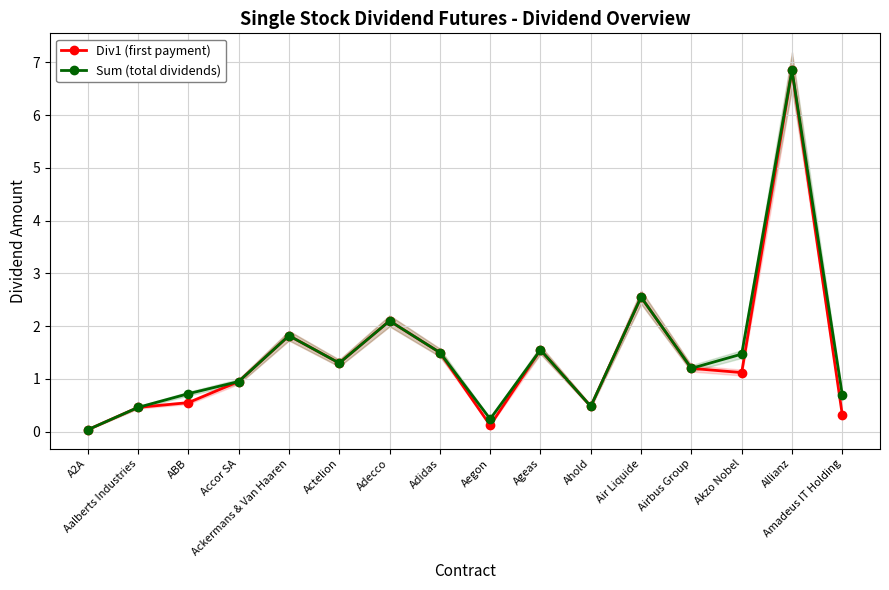

How many data points does each series have?

16